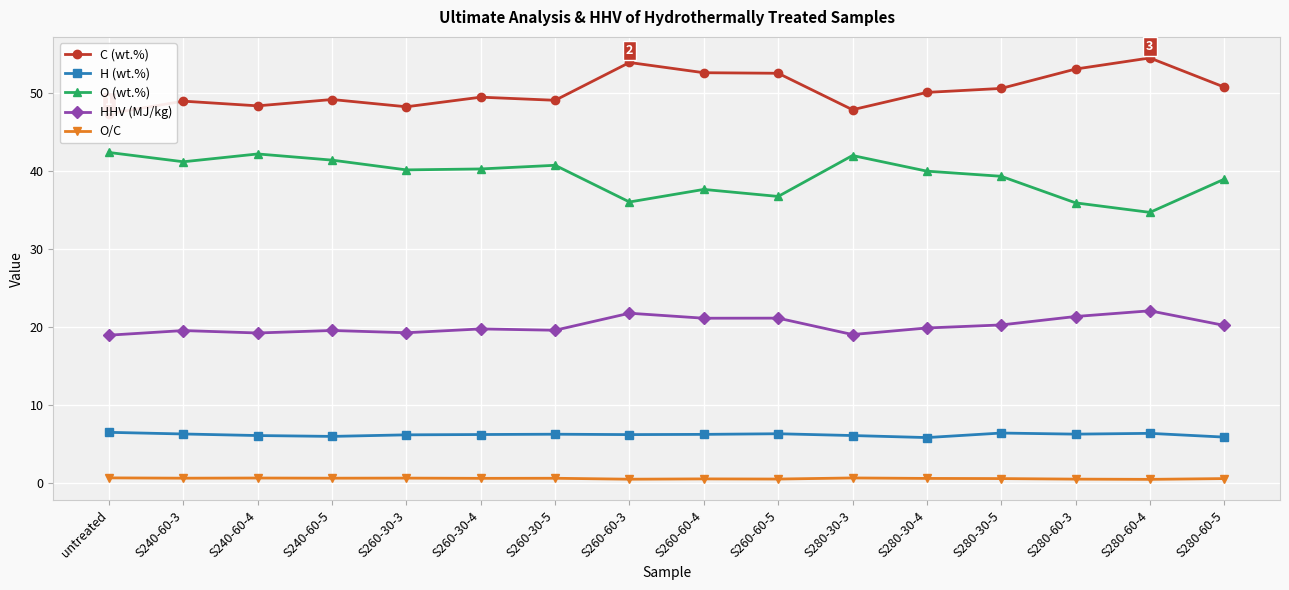

In O (wt.%), how many points are higher than both neighbors (excluding endpoints)?

4